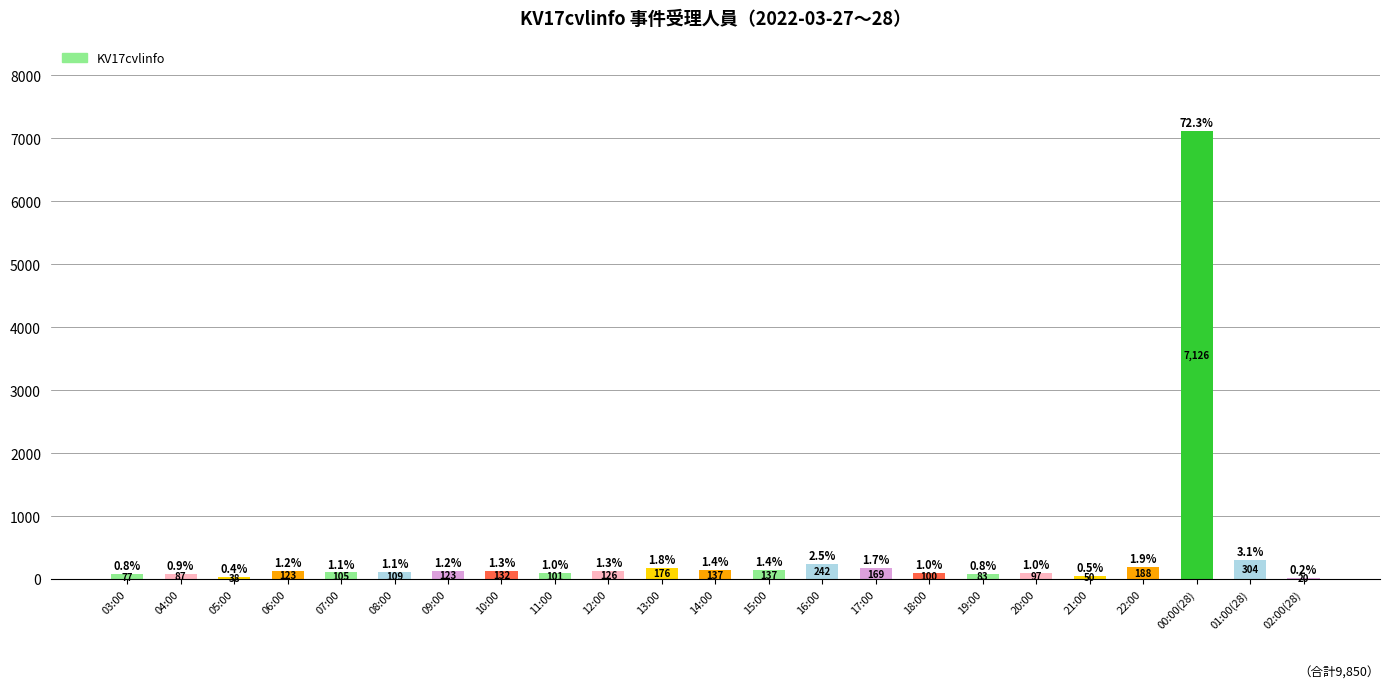

Where is the data nearest to the value 3573?

01:00(28)